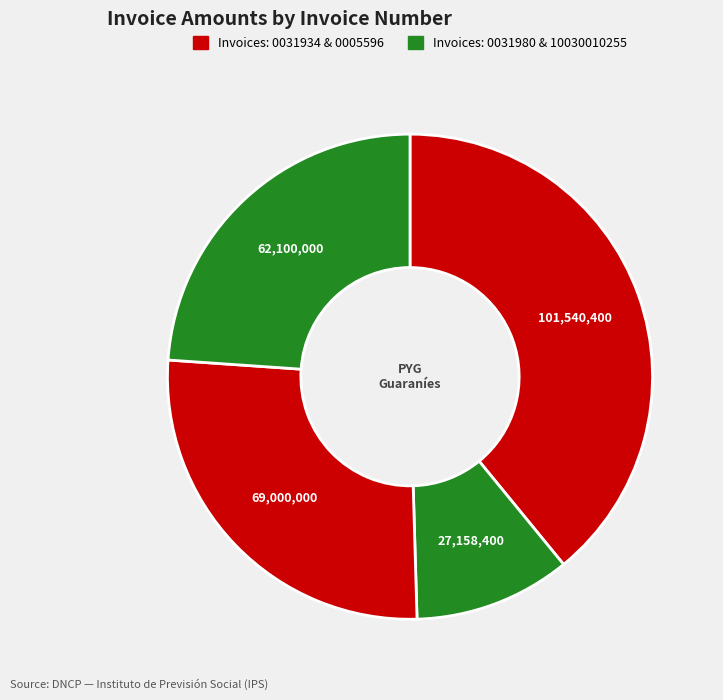

Count the number of slices in the pie.

4